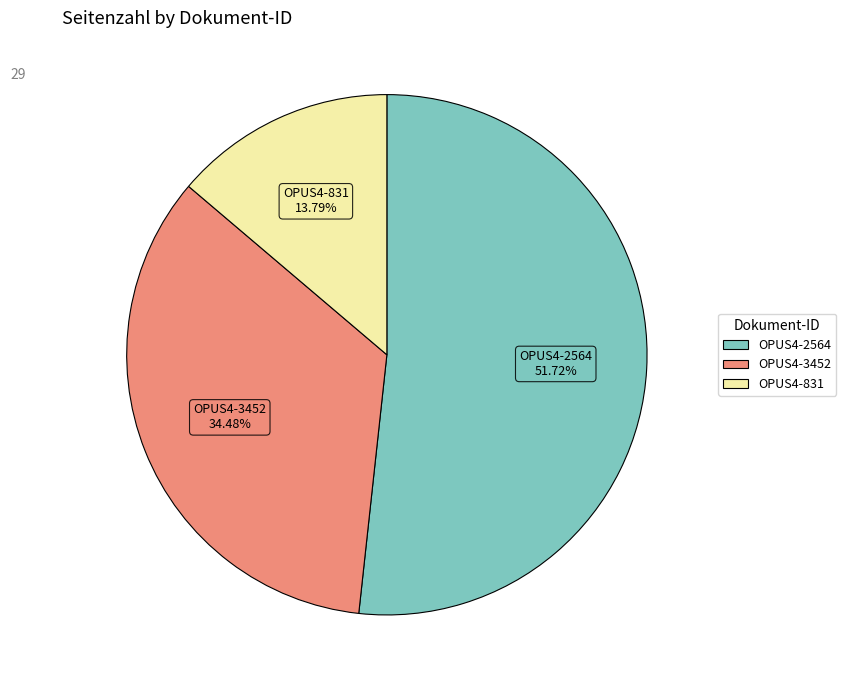

The OPUS4-831 slice represents 14% of the pie. True or false?

True